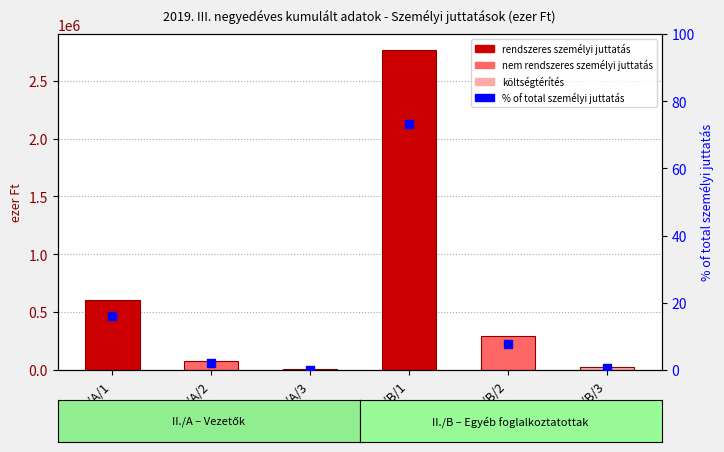

Which series contains the lowest Y value?

% of total